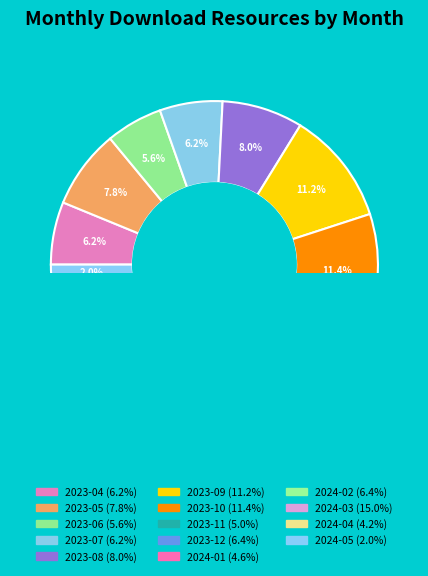

Which category has the biggest portion of the pie?

2024-03